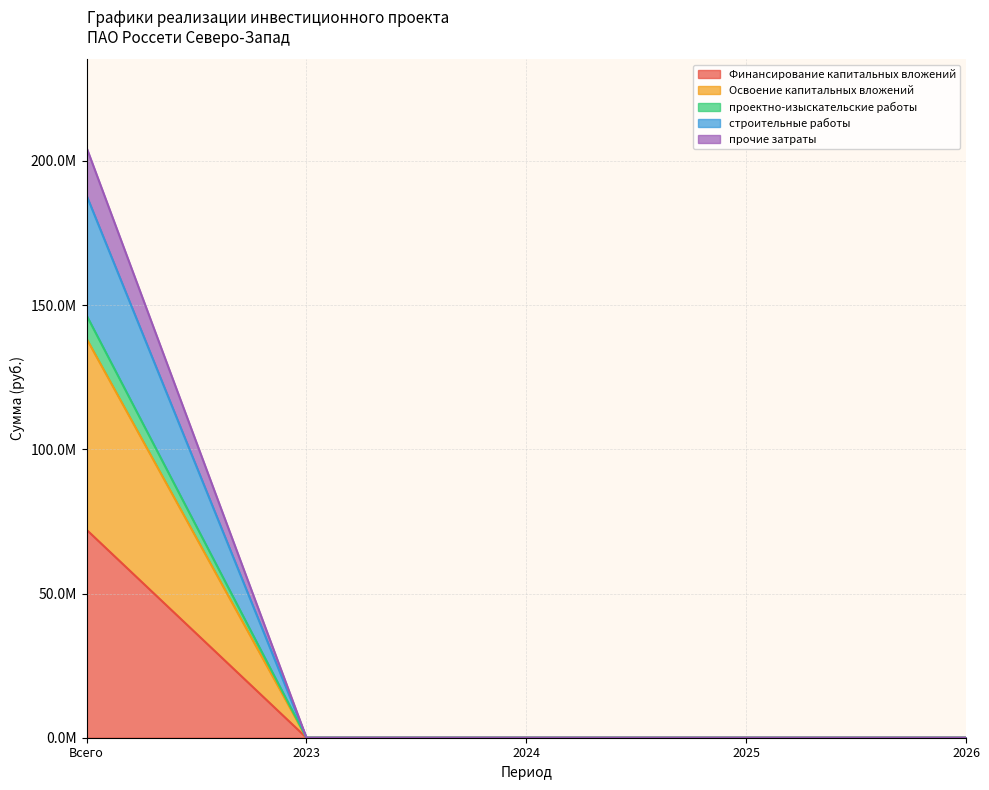

At which label does Освоение капитальных вложений reach its minimum?

2023